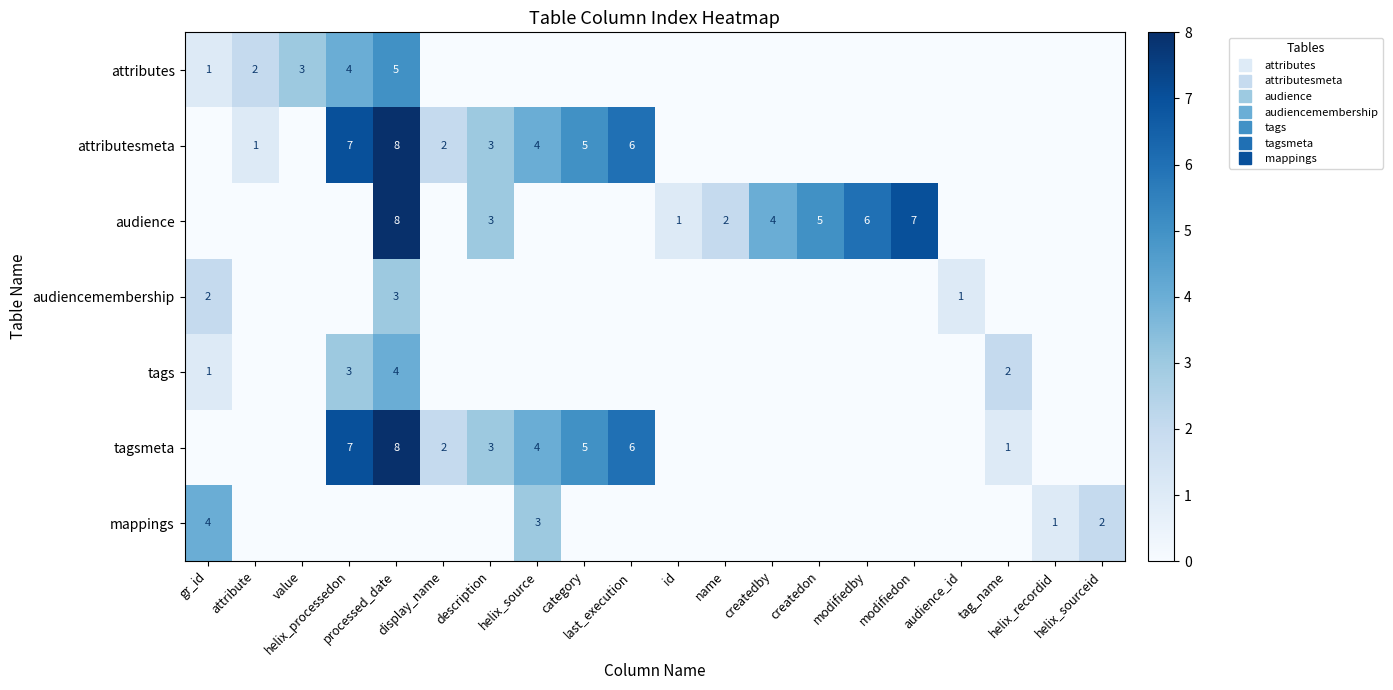

Which series changed the most between attribute and description?

audience